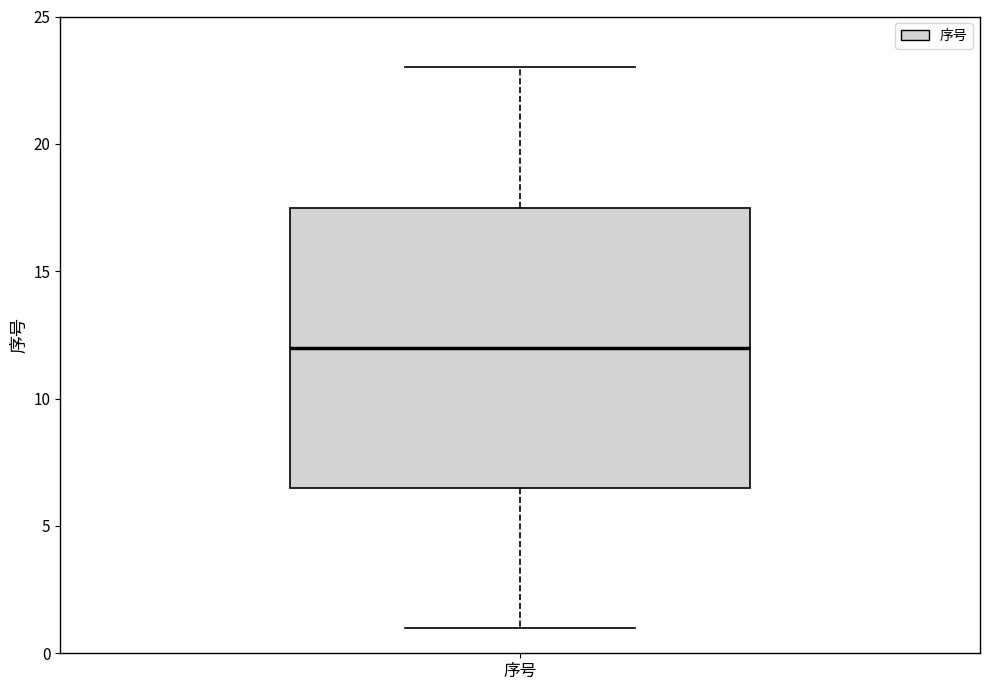

Where does the median line of the box for 序号 sit on the y-axis? The values are not printed on the chart, so give them approximately, as read against the axis.

12.0